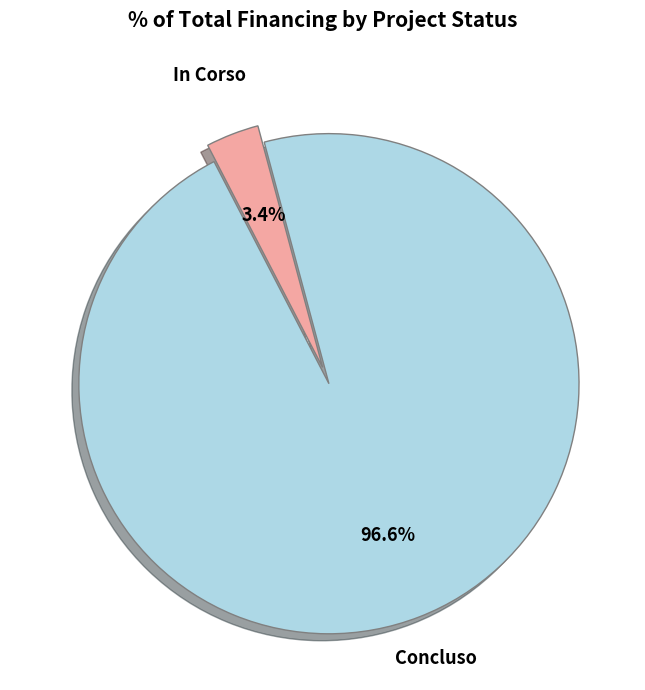

Does any single category account for the majority?

Yes